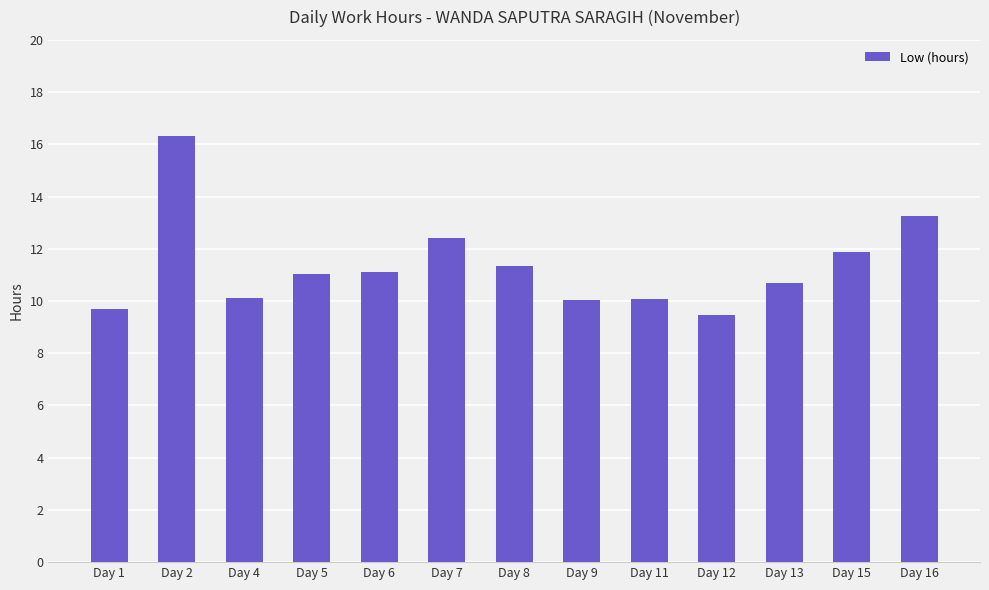

Are the bars grouped side by side (vs. stacked)?

No